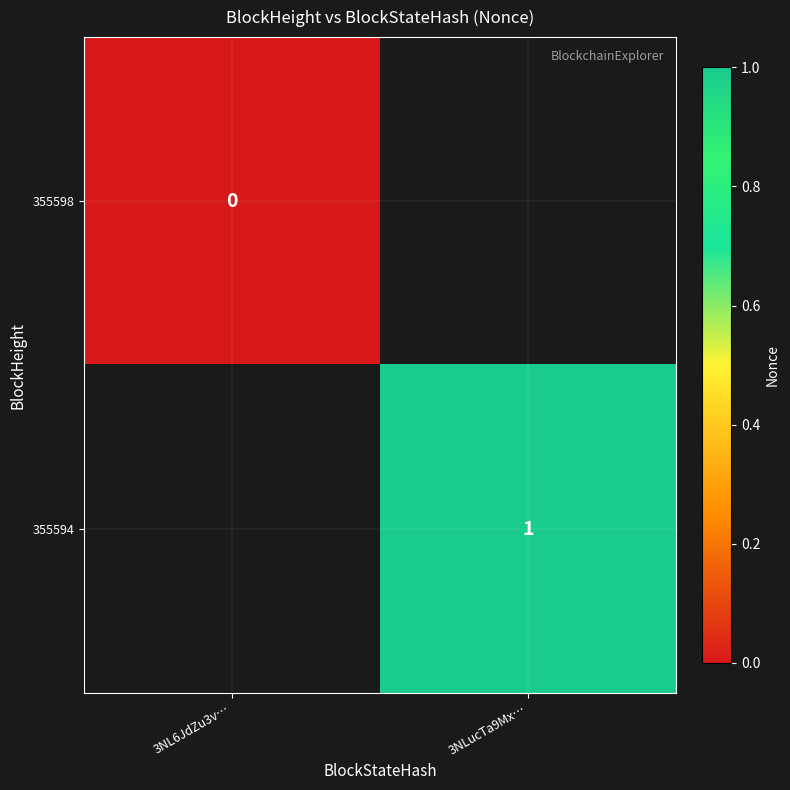

The 355594 series shows 2 at 3NLucTa9Mx…. True or false?

False